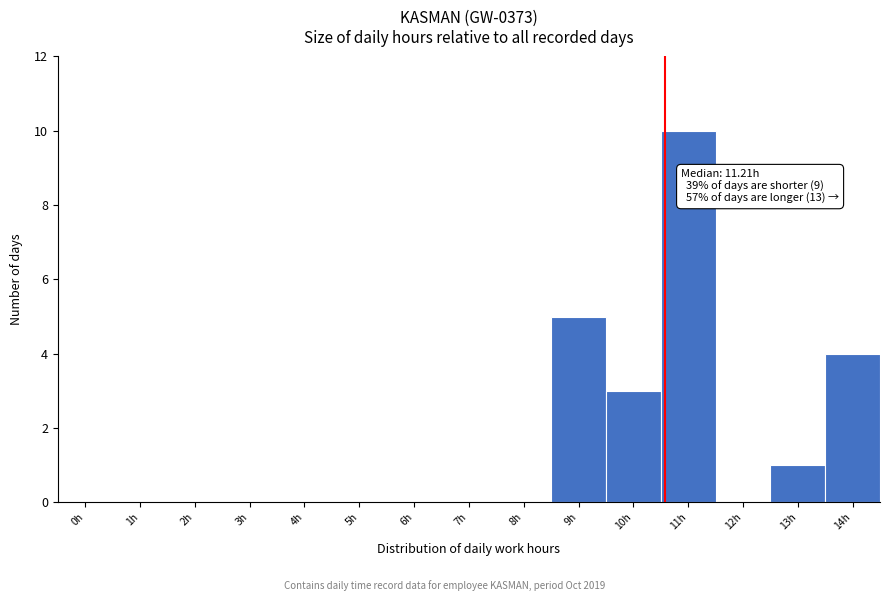

Reading left to right, what are all the values shown in this chart?

0h=0	1h=0	2h=0	3h=0	4h=0	5h=0	6h=0	7h=0	8h=0	9h=5	10h=3	11h=10	12h=0	13h=1	14h=4